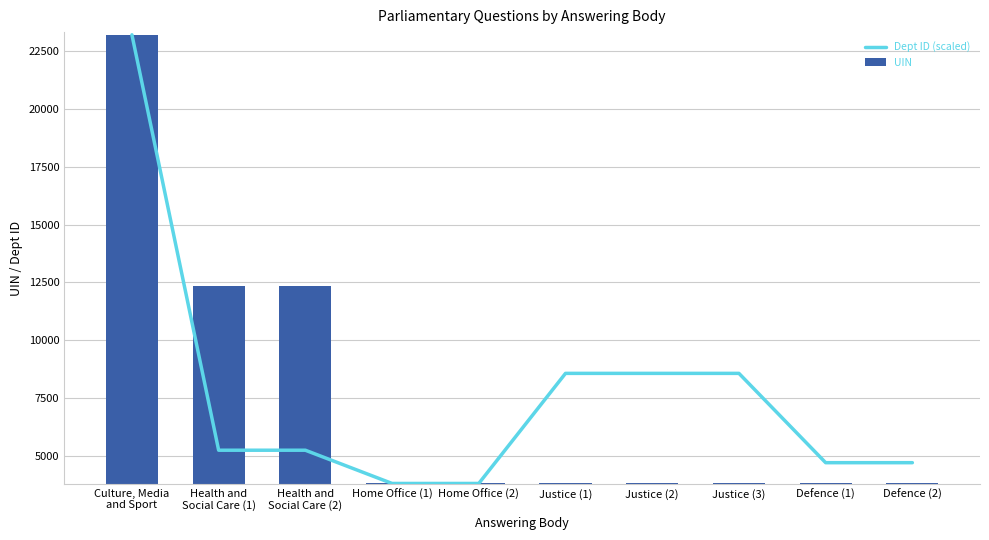

How many data points in UIN are less than 3825?

5